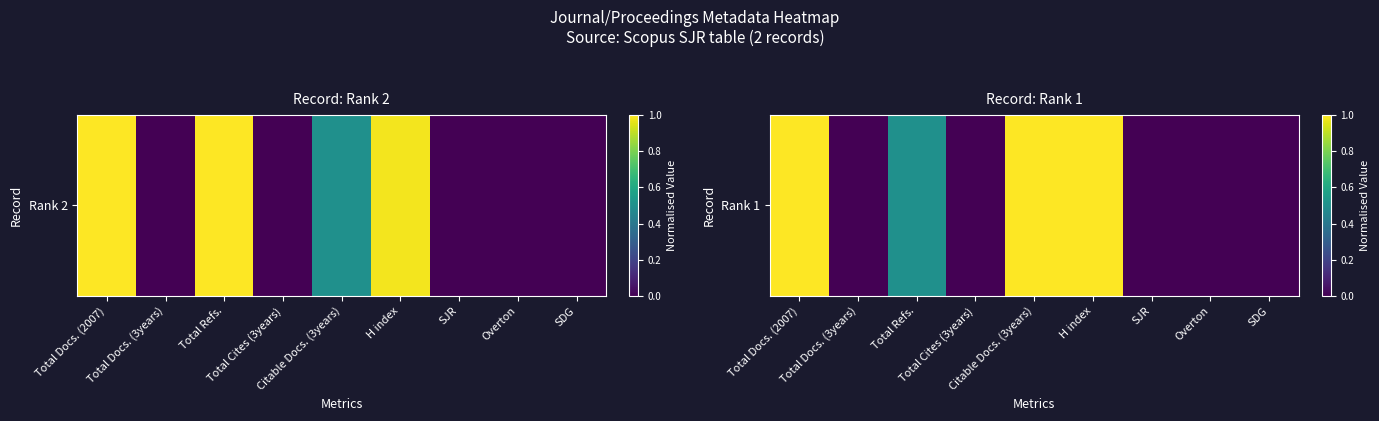

True or false: the data shows 0.6 at Overton.

False